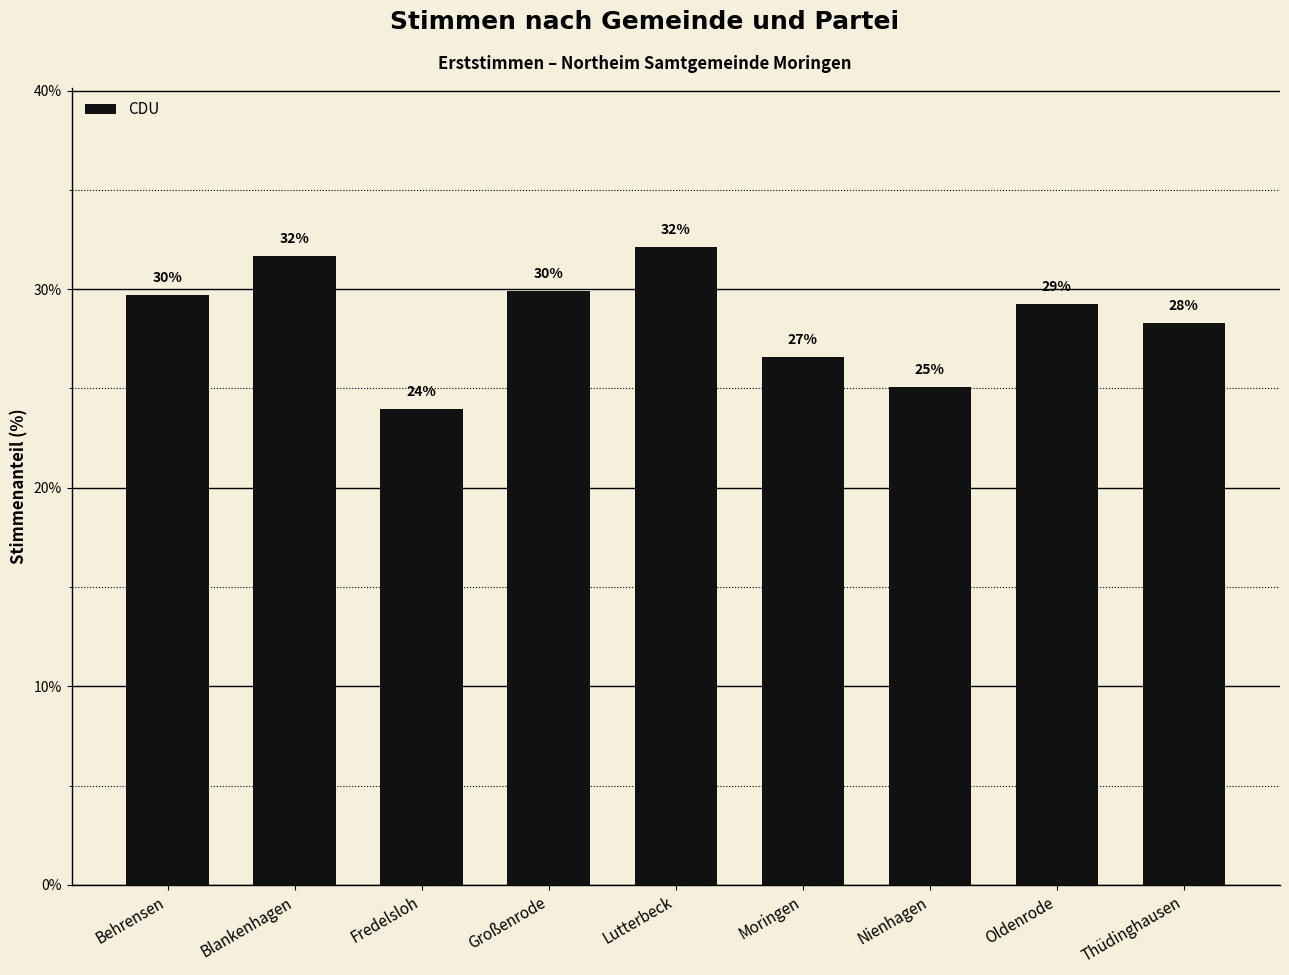

Does the chart contain any negative values?

No